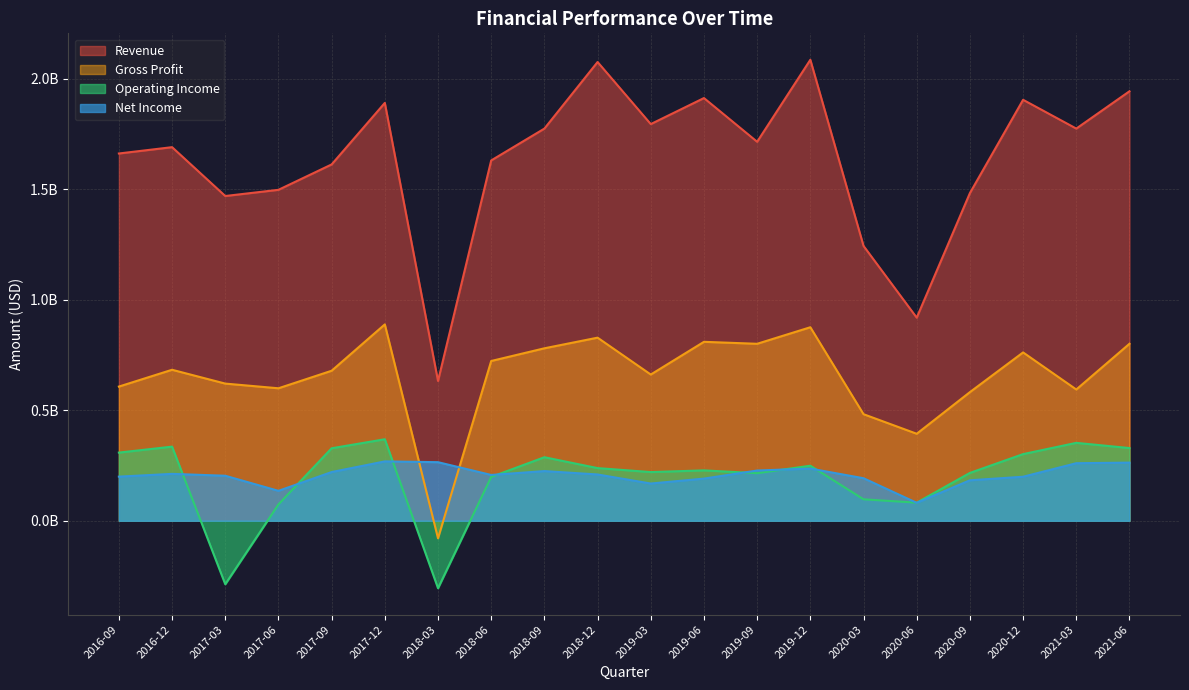

Which series ends up on top after the final intersection of Operating Income and Net Income?

Operating Income